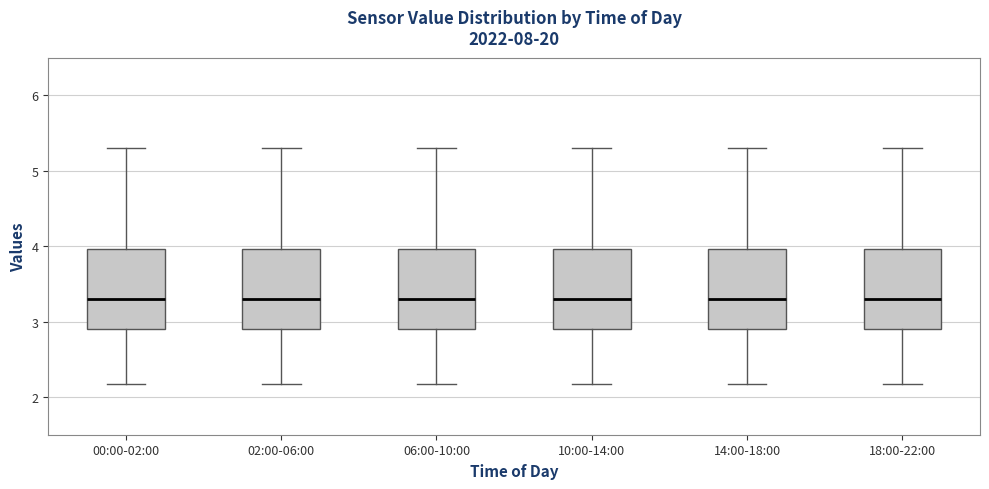

Reading left to right, transcribe this box plot: for each box, give where its median line is, the range the box spans, and where its two whiskers end, as read against the y-axis. The values are not printed on the chart, so give them approximately, as read against the axis.

00:00-02:00: median 3.3, box 2.9 to 4.0, whiskers 2.2 to 5.3
02:00-06:00: median 3.3, box 2.9 to 4.0, whiskers 2.2 to 5.3
06:00-10:00: median 3.3, box 2.9 to 4.0, whiskers 2.2 to 5.3
10:00-14:00: median 3.3, box 2.9 to 4.0, whiskers 2.2 to 5.3
14:00-18:00: median 3.3, box 2.9 to 4.0, whiskers 2.2 to 5.3
18:00-22:00: median 3.3, box 2.9 to 4.0, whiskers 2.2 to 5.3